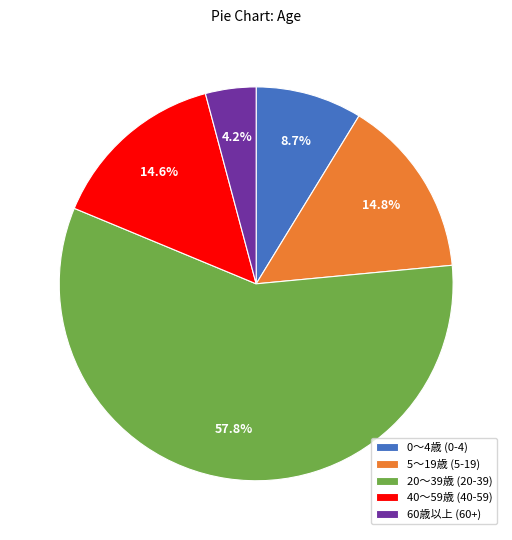

Which slice is the largest?

20～39歳 (20-39)